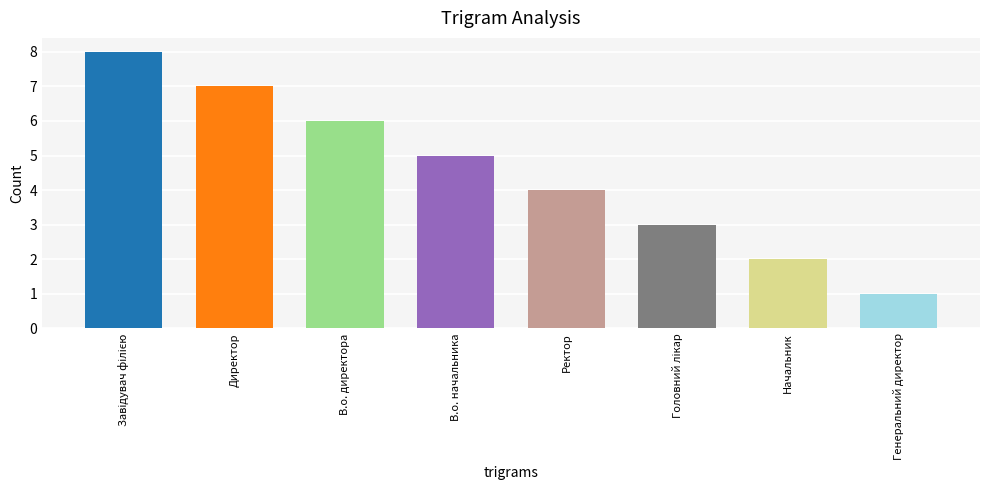

The value at Директор is 7. True or false?

True